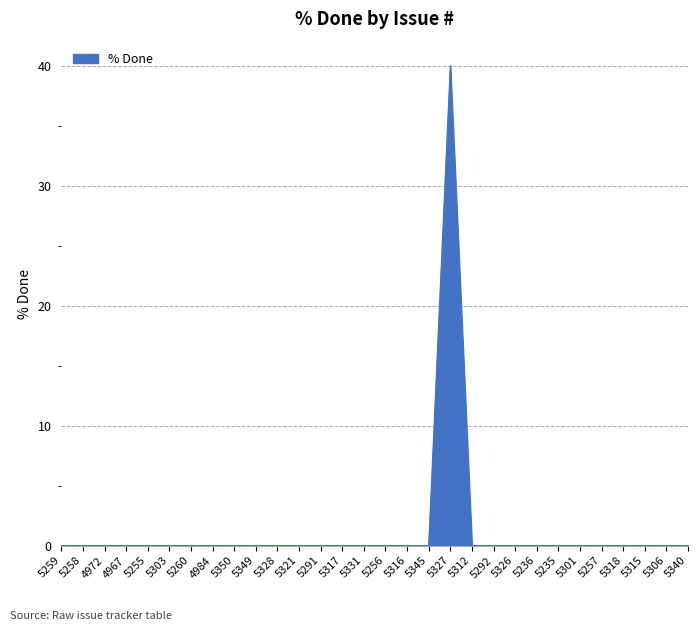

Is it true that the value at 5350 is 23?

False